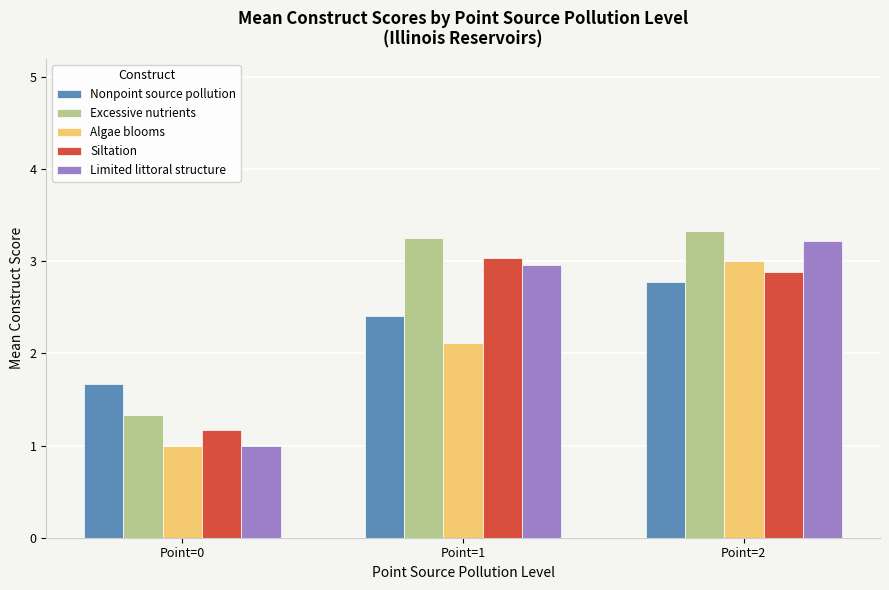

Is the value of Excessive nutrients at Point=0 greater than the value of Nonpoint source pollution at Point=1?

No